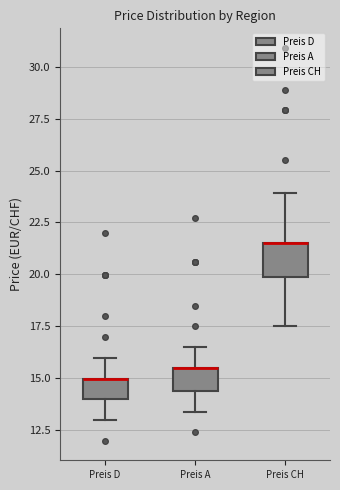

Comparing the boxes themselves (not the whiskers), which one is the tallest?

Preis CH